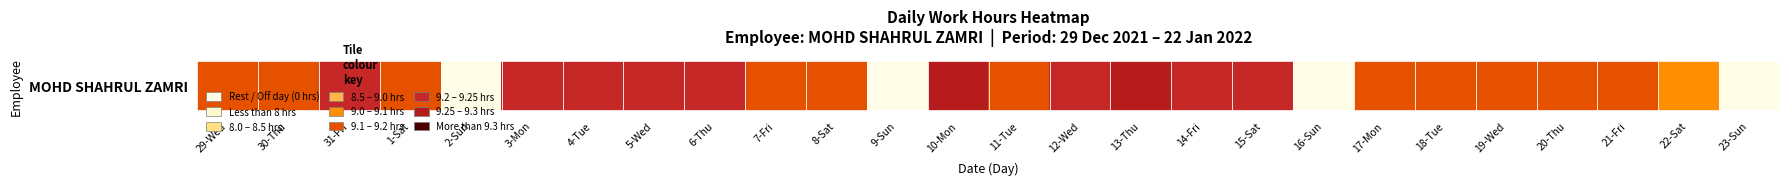

List the labels in order of value, largest first.

10-Mon, 13-Thu, 5-Wed, 14-Fri, 15-Sat, 3-Mon, 31-Fri, 4-Tue, 6-Thu, 12-Wed, 7-Fri, 17-Mon, 19-Wed, 20-Thu, 30-Thu, 18-Tue, 11-Tue, 21-Fri, 1-Sat, 29-Wed, 8-Sat, 22-Sat, 2-Sun, 9-Sun, 16-Sun, 23-Sun